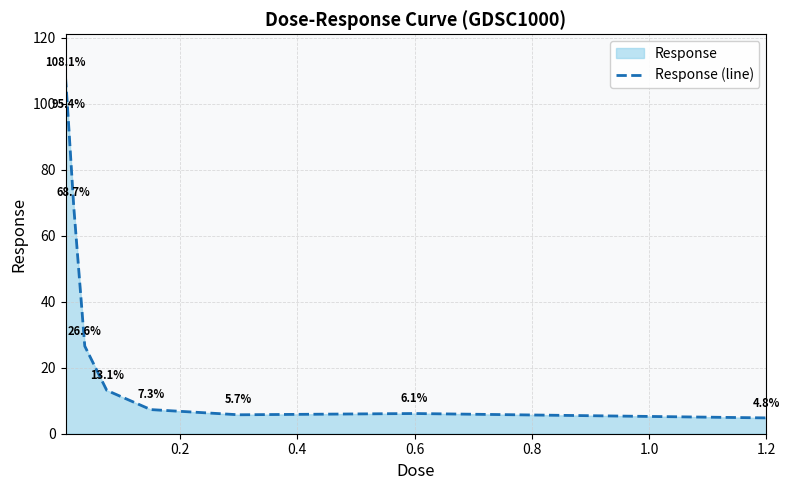

How many points are higher than both their immediate neighbors (excluding endpoints)?

1